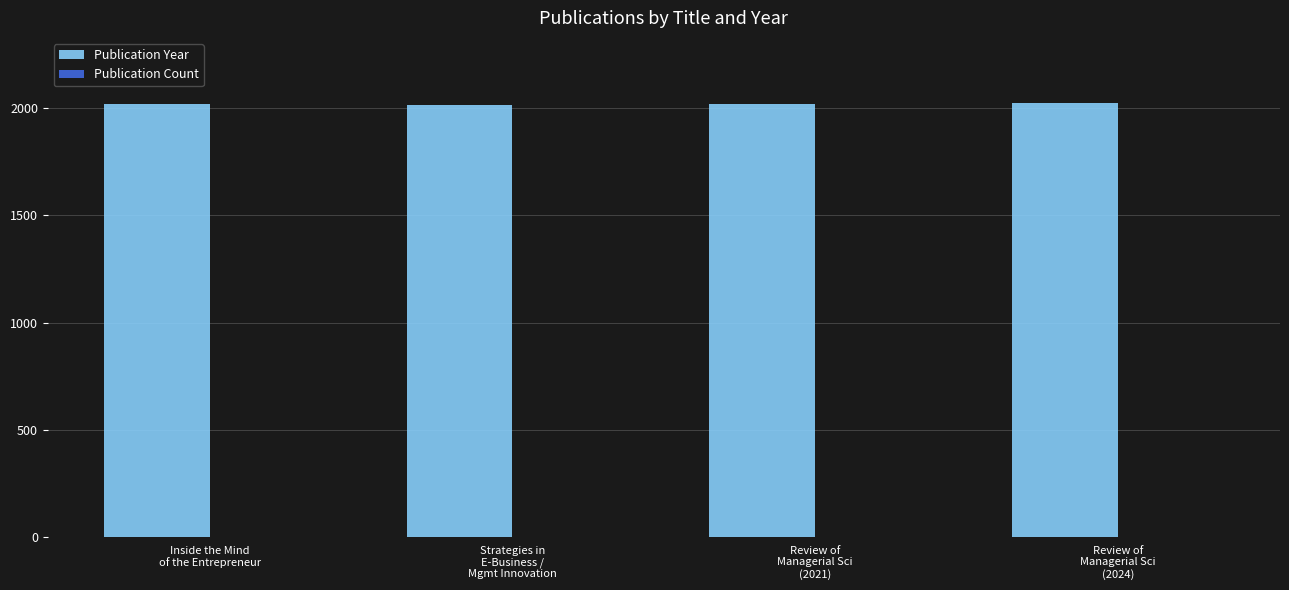

What is the greatest value displayed?

2024